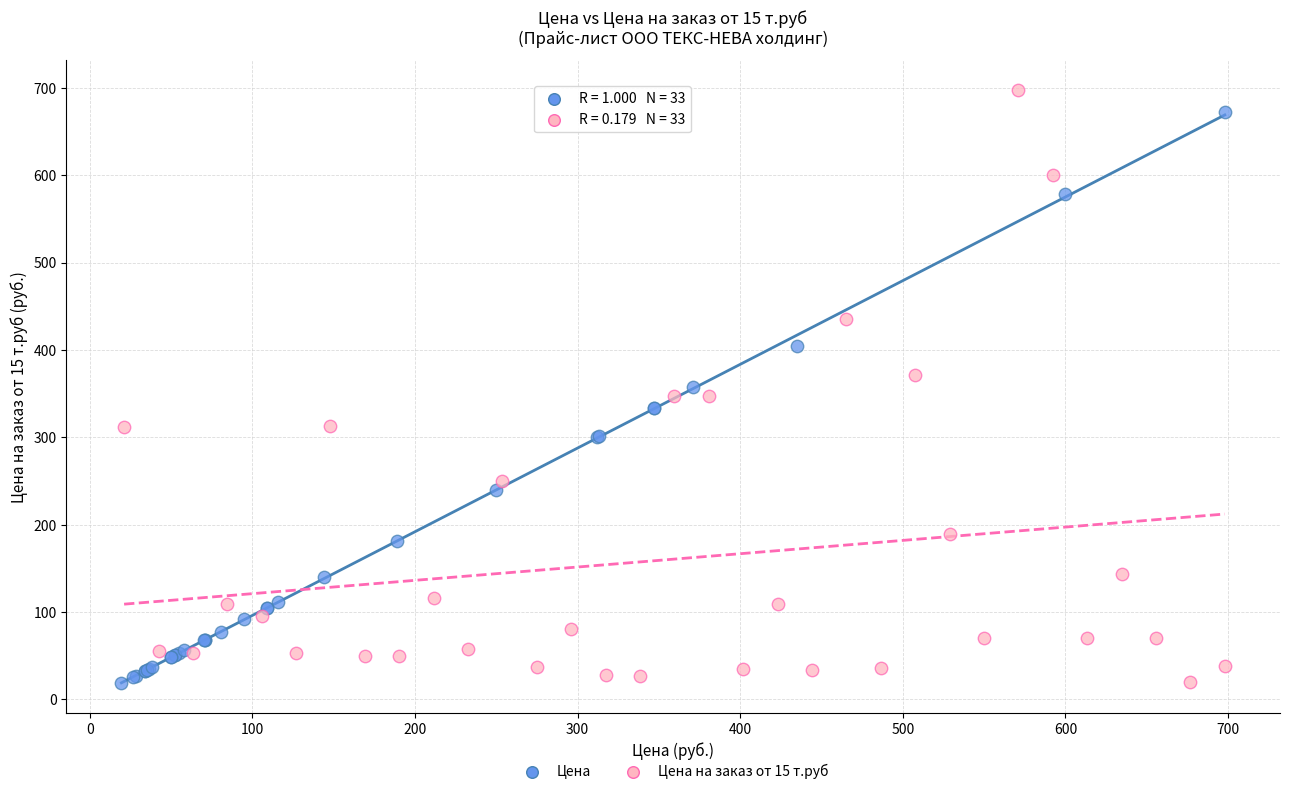

Which series has the largest Y range (max minus min)?

Цена на заказ от 15 т.руб